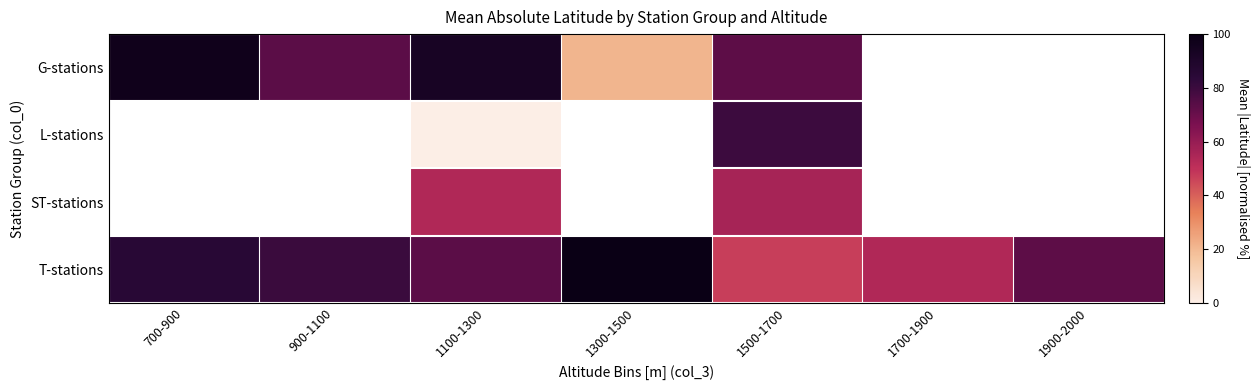

How many positive values does the ST-stations series have?

2